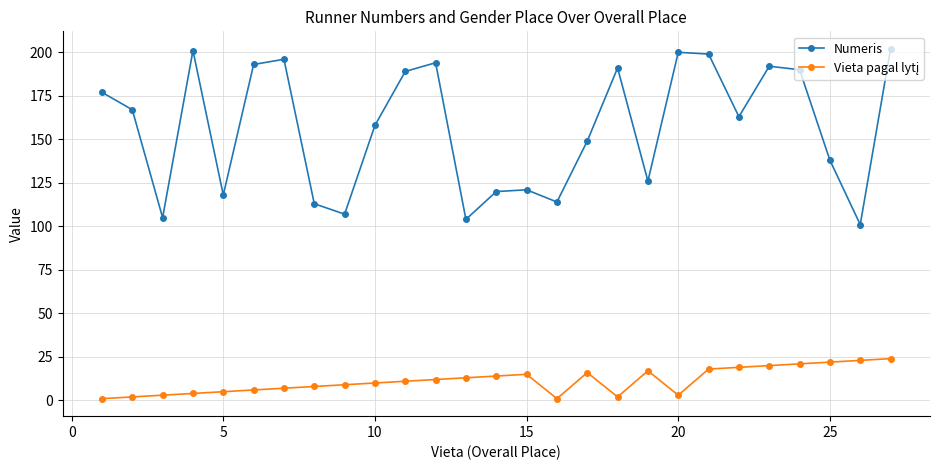

What is the difference between the second highest and second lowest values in the Numeris series?

97